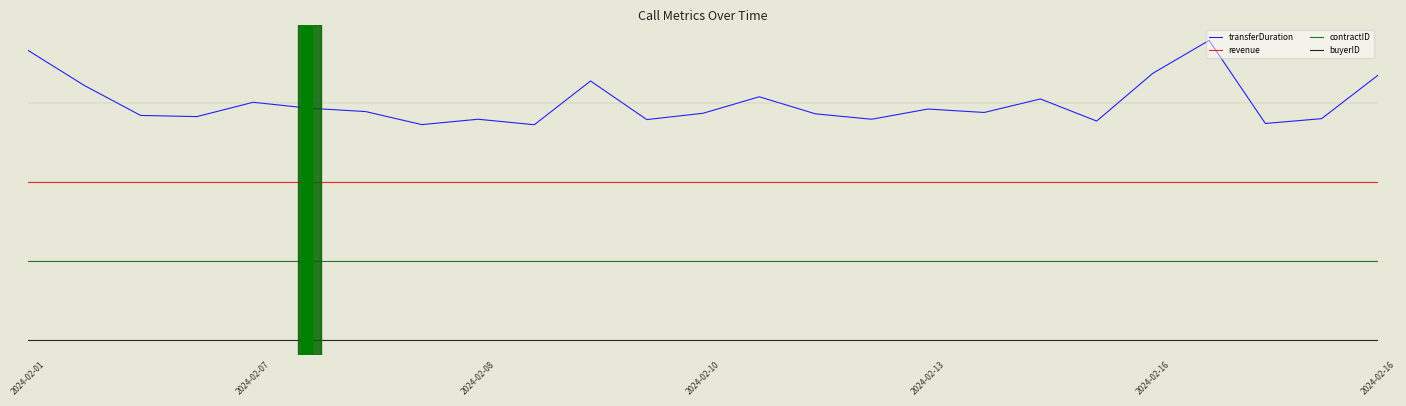

What are all the series names shown in the legend?

transferDuration, revenue, contractID, buyerID